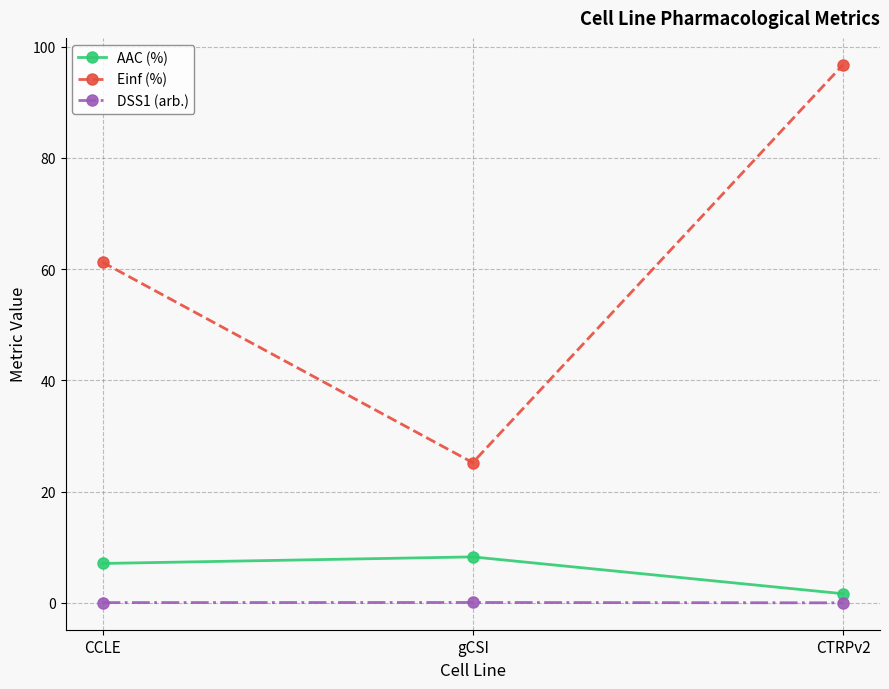

Which label corresponds to the largest value in the chart?

CTRPv2